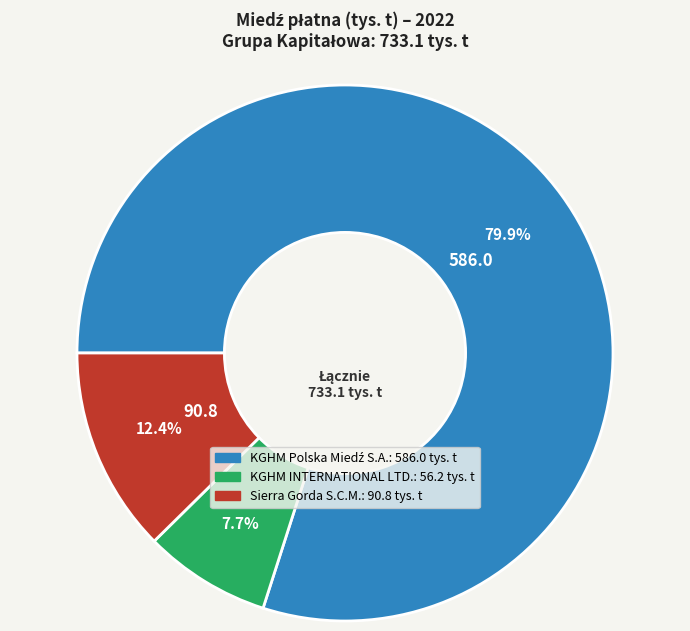

The Sierra Gorda S.C.M. slice represents 12% of the pie. True or false?

True